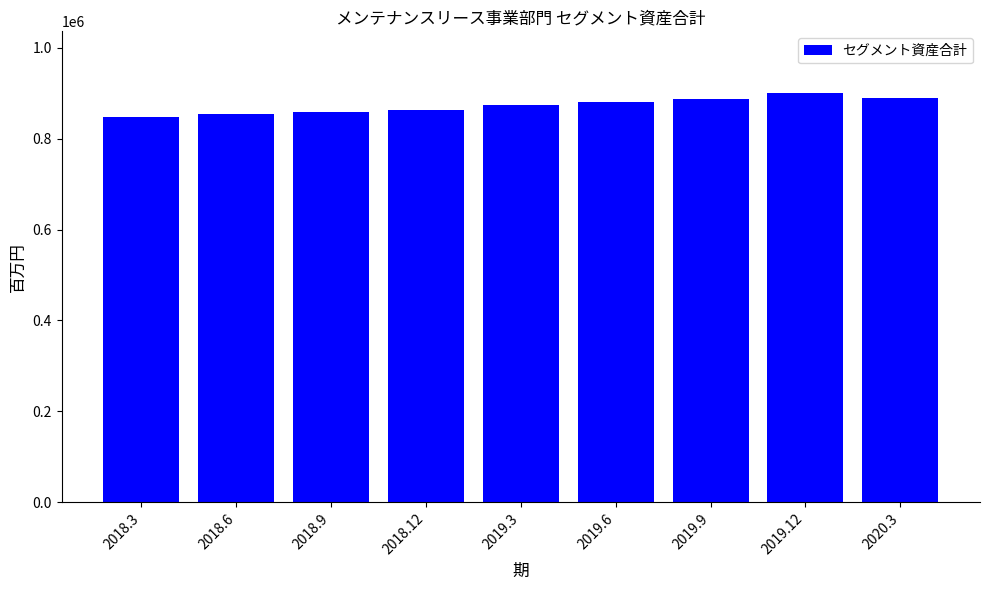

Which has a higher value, 2020.3 or 2019.12?

2019.12